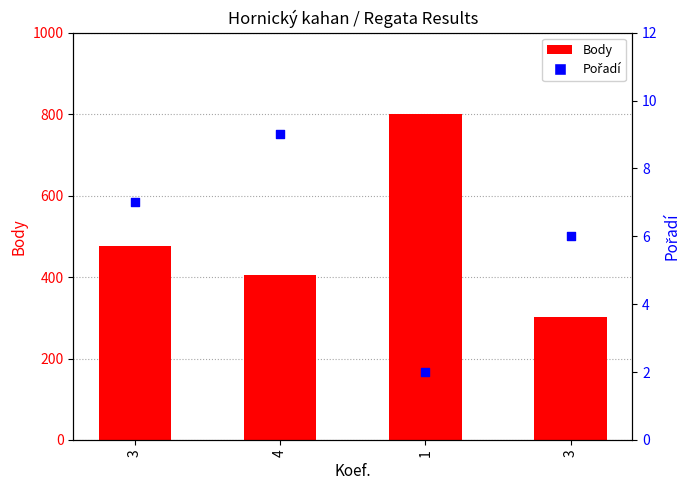

Which series has the largest total across all categories?

Body